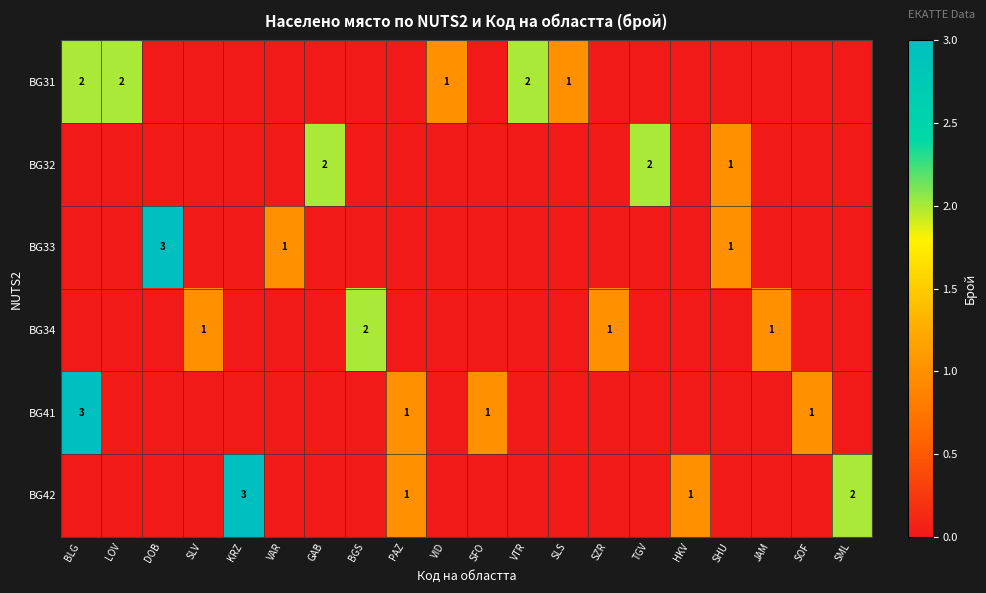

The BG34 series shows 1 at JAM. True or false?

True